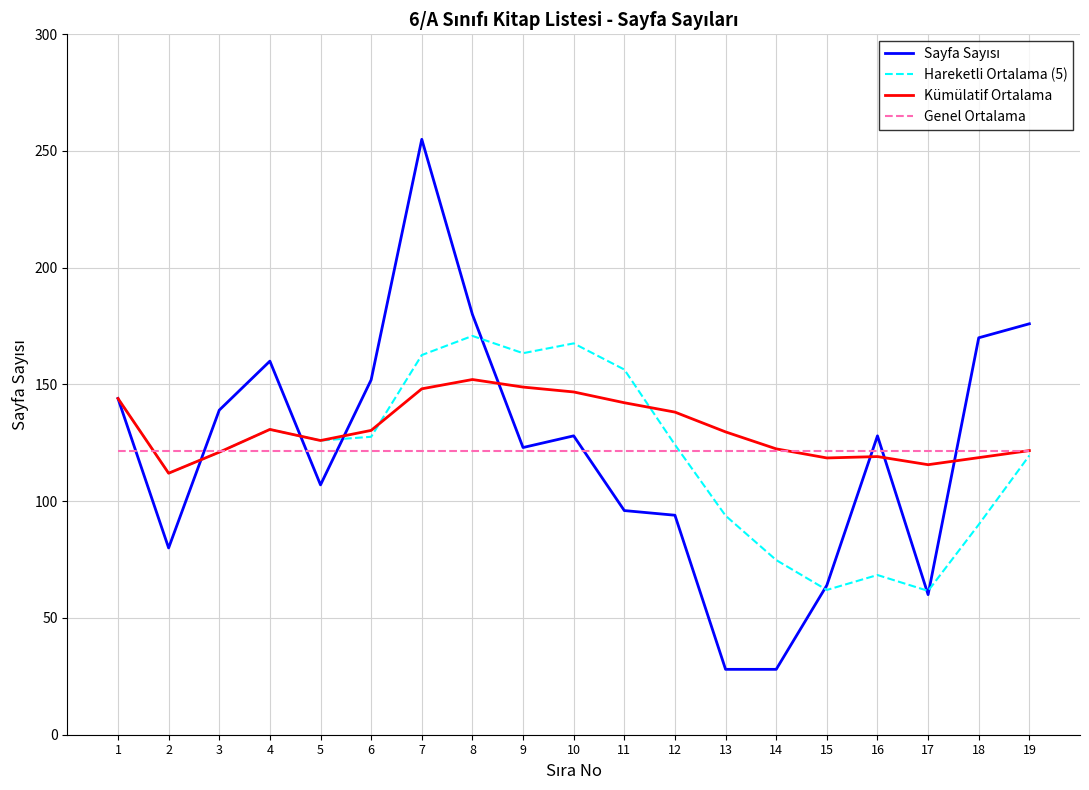

The Hareketli Ortalama (5) series shows 299.6 at 8. True or false?

False